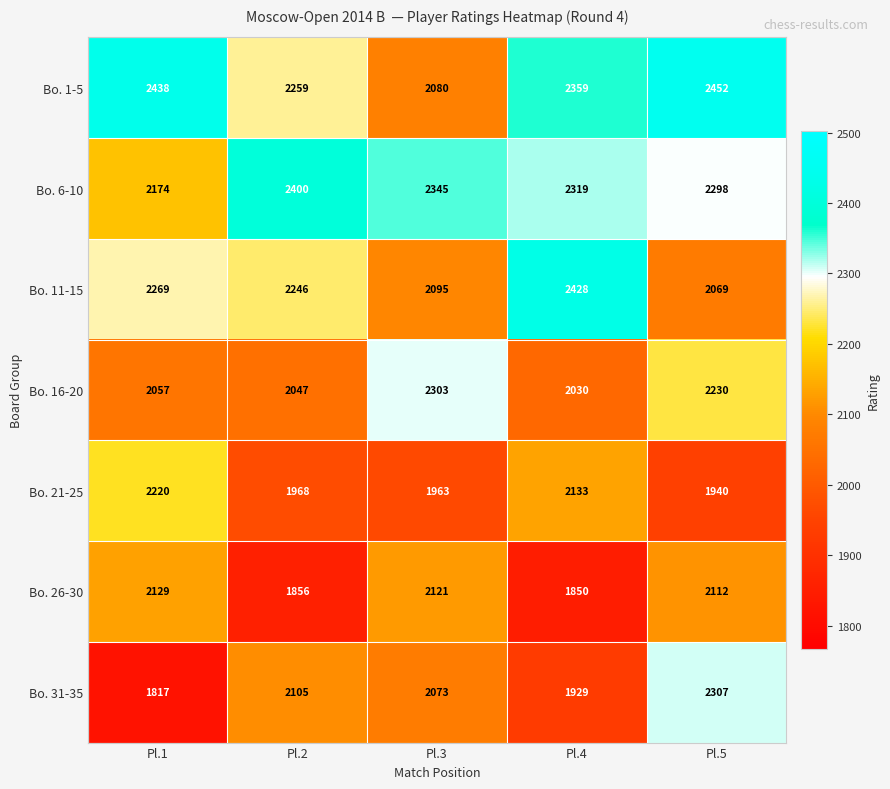

Count the number of categories in the chart.

5